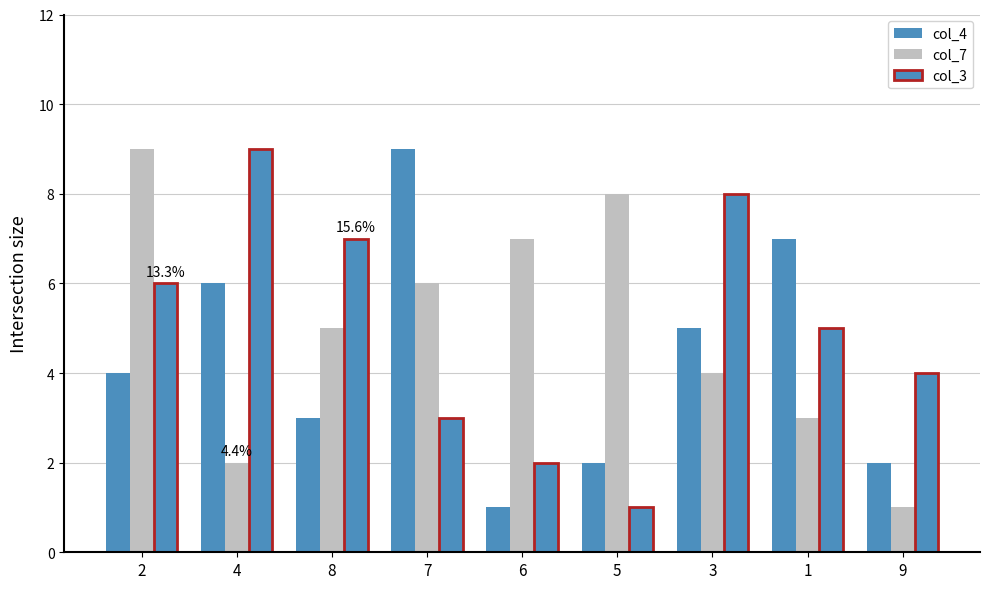

Reading right to left, list all the values displayed in this chart.

col_4: 2	7	5	2	1	9	3	6	4
col_7: 1	3	4	8	7	6	5	2	9
col_3: 4	5	8	1	2	3	7	9	6